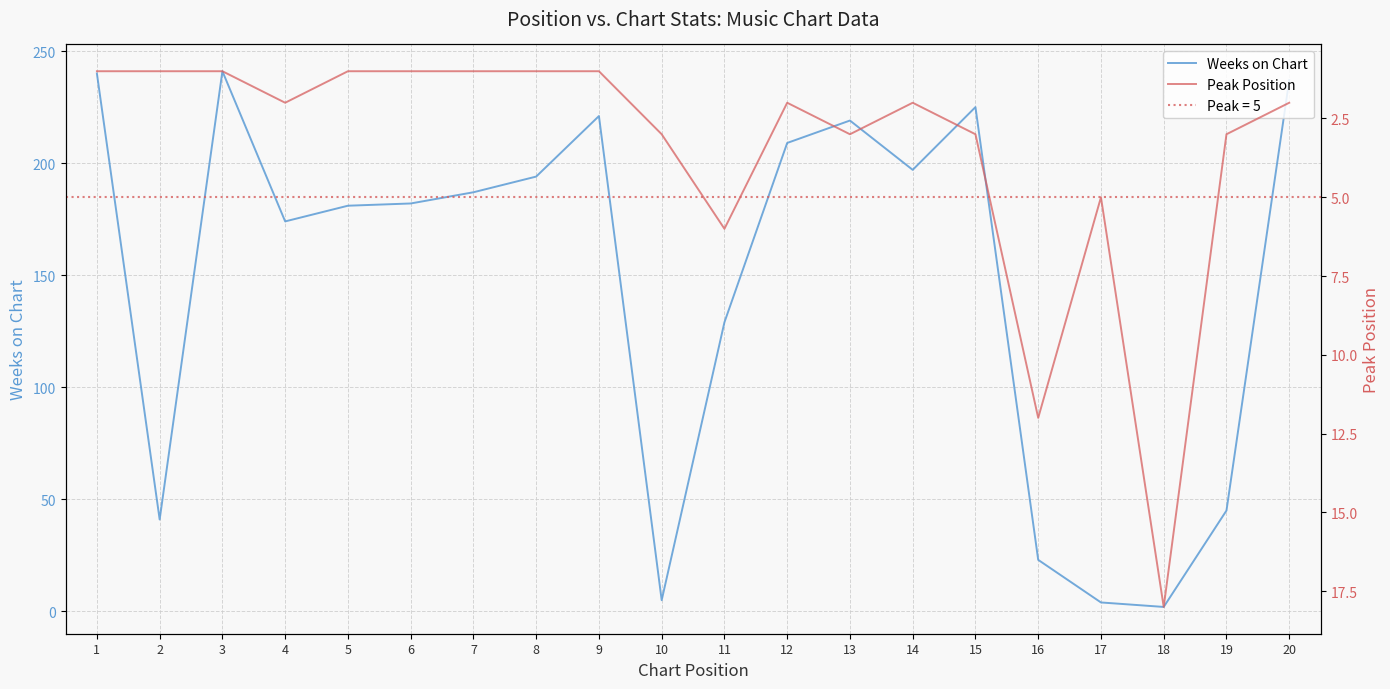

How many data points in Weeks on Chart are less than 187?

10